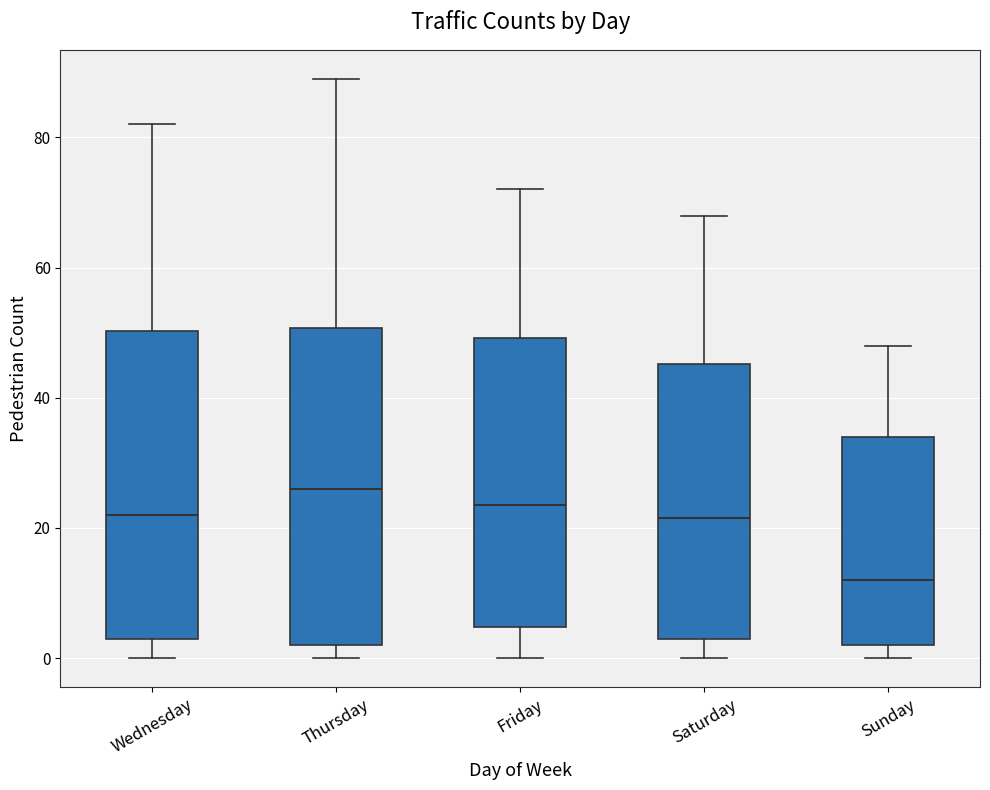

Where is the upper edge of the box for Saturday on the y-axis? The values are not printed on the chart, so give them approximately, as read against the axis.

46